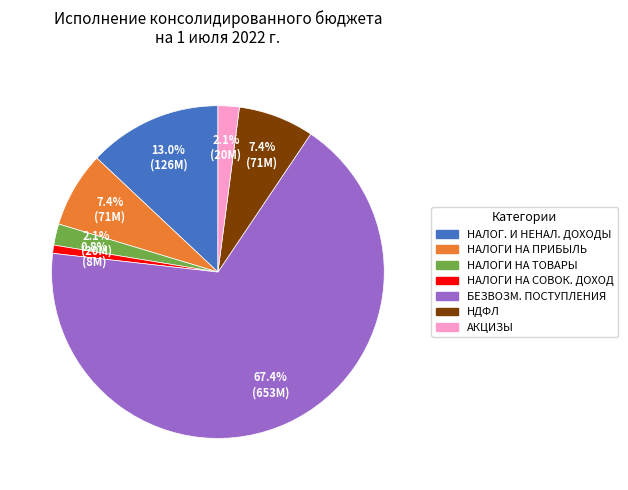

Is there any slice that represents more than half of the pie?

Yes